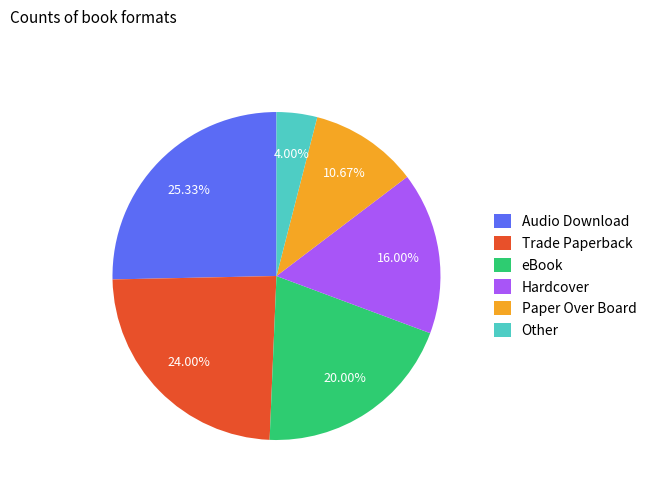

What is the smallest slice in the pie chart?

Other